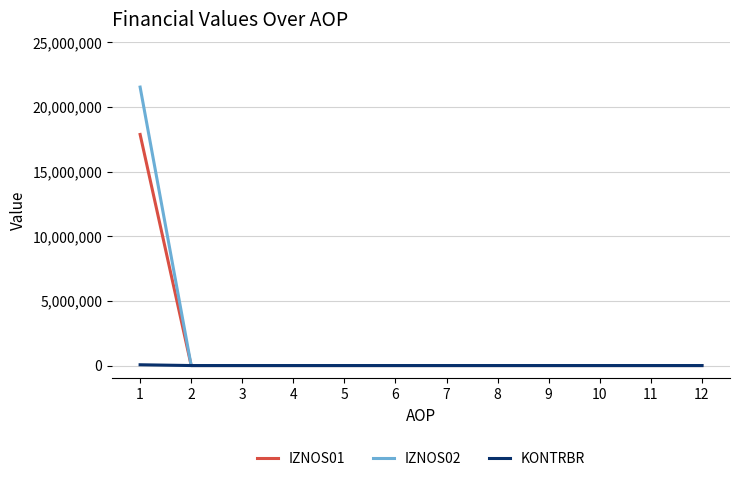

The value of IZNOS01 at 4 is 0.0. True or false?

True